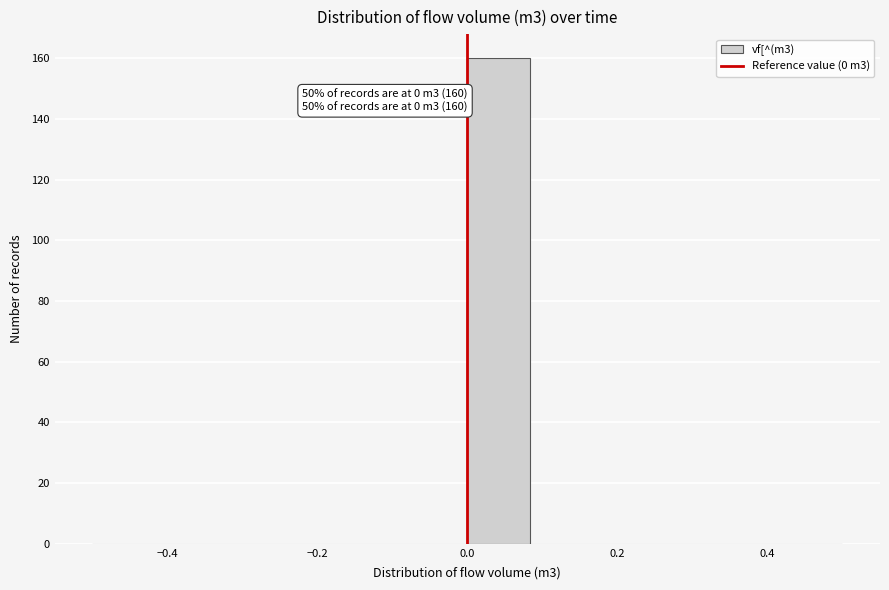

Over which range of the x-axis is the bar tallest?

0.00 to 0.08